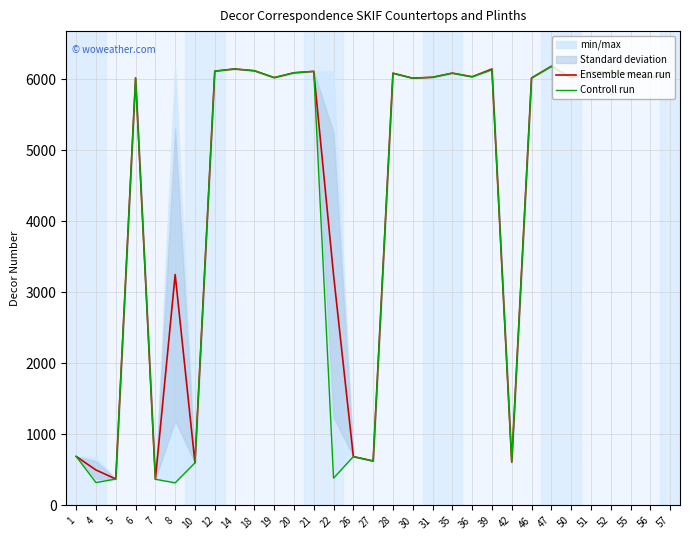

Is the value of Controll run at 42 greater than the value of Ensemble mean run at 52?

No